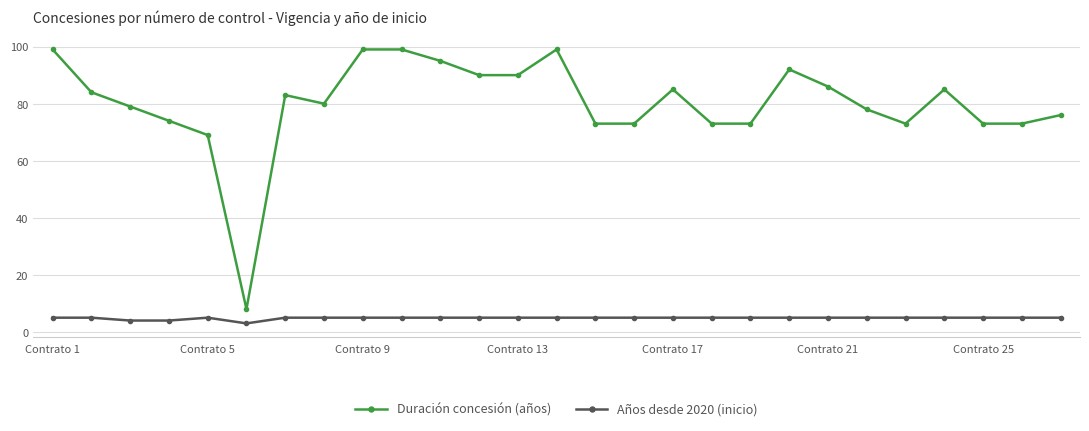

Rank the series by their maximum value, from highest to lowest.

Duración concesión (años), Años desde 2020 (inicio)